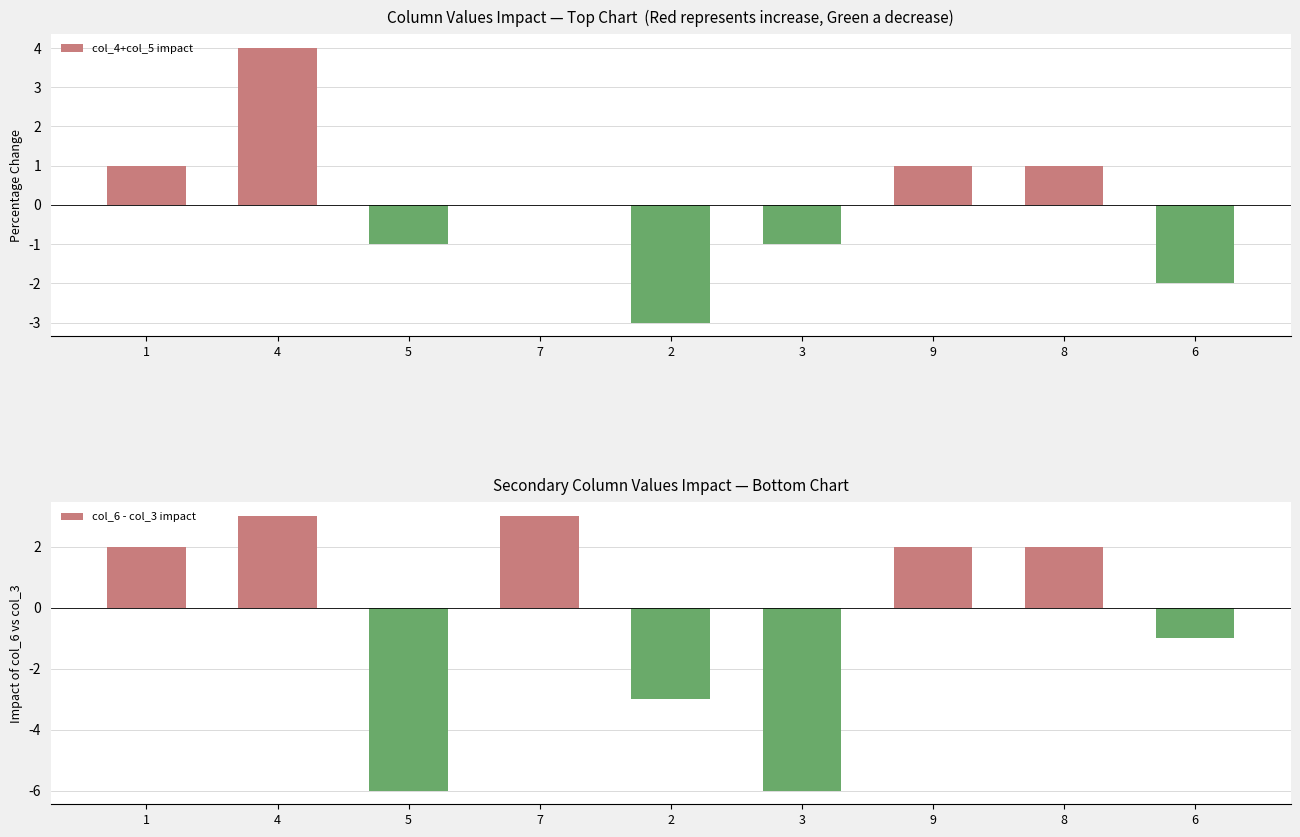

How many values in col_4+col_5 impact are below zero?

4